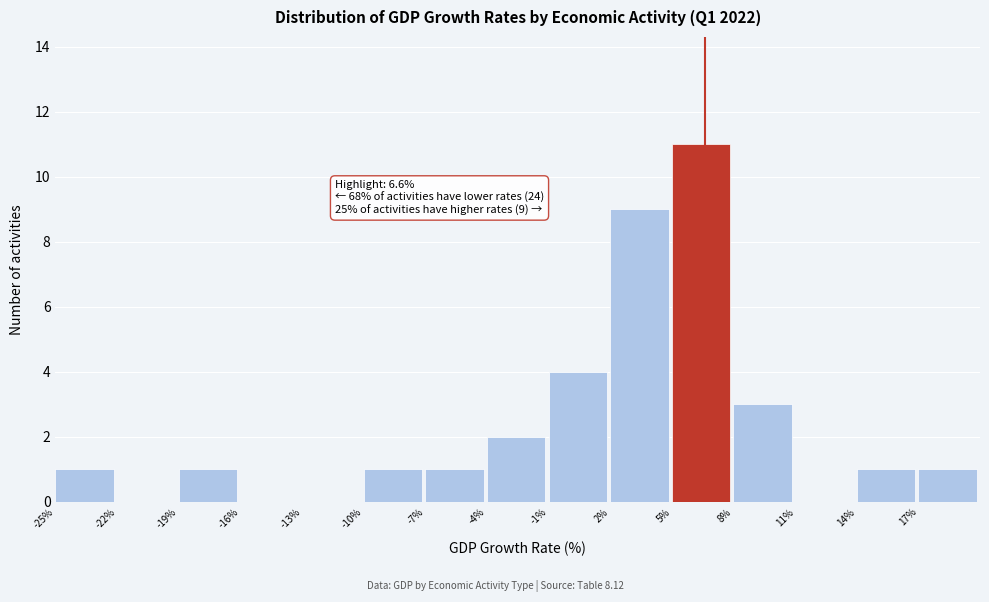

Which range on the x-axis has the tallest bar?

5 to 8